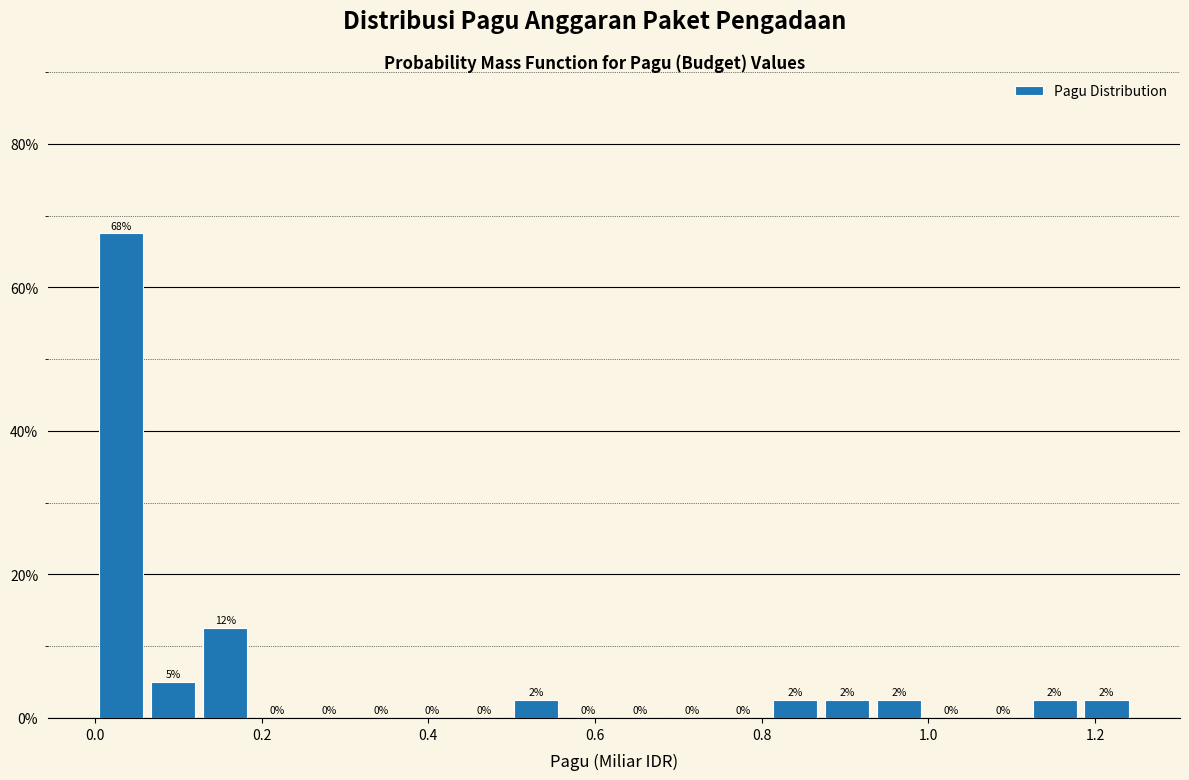

Read against the x-axis, roughly where is the centre of the tallest bar?

0.04